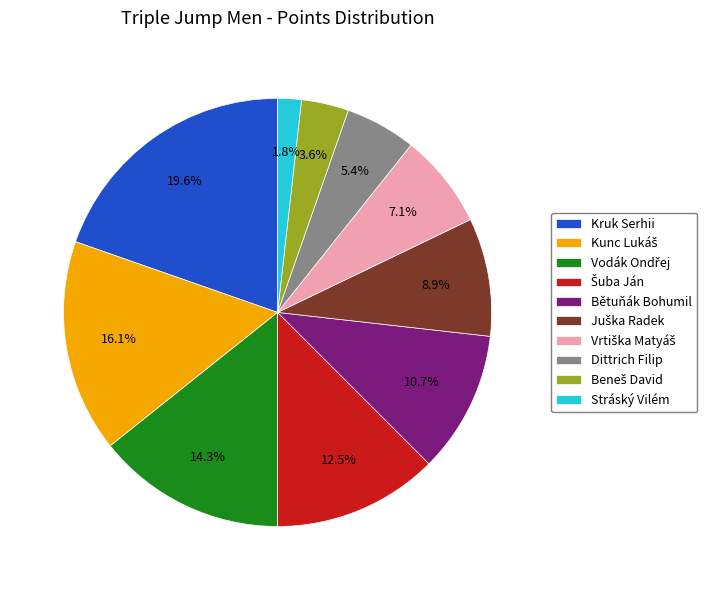

What is the largest slice in the pie chart?

Kruk Serhii